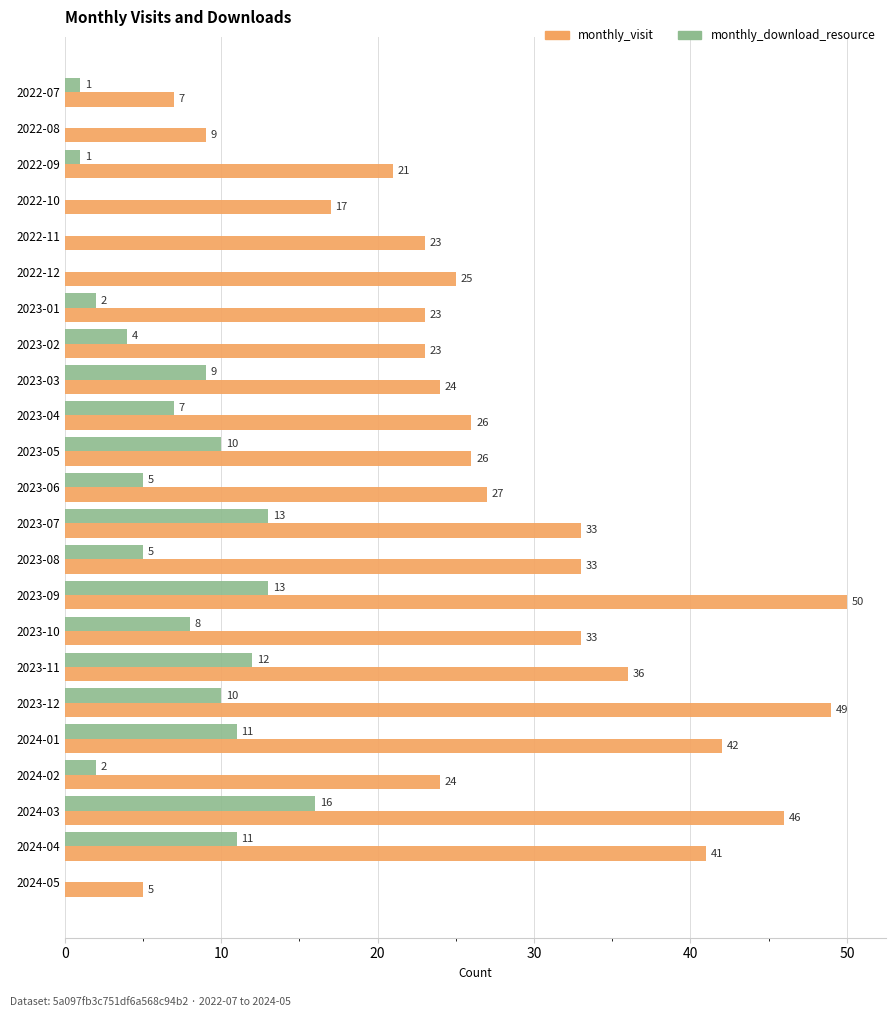

What is the maximum value for monthly_download_resource?

16